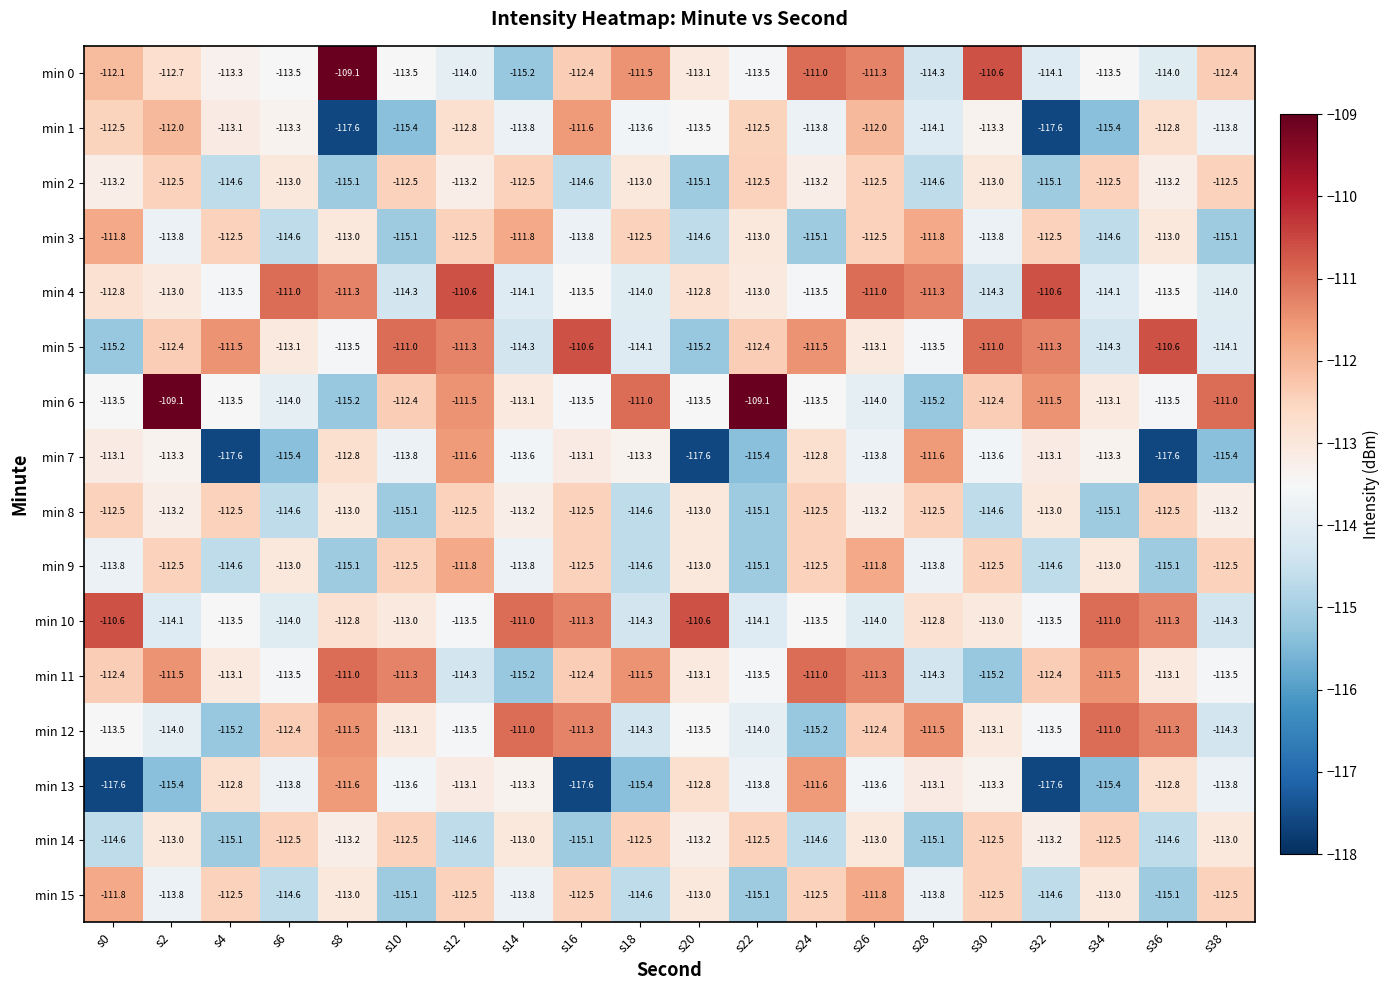

Where does the min 12 series first go above -113?

s6